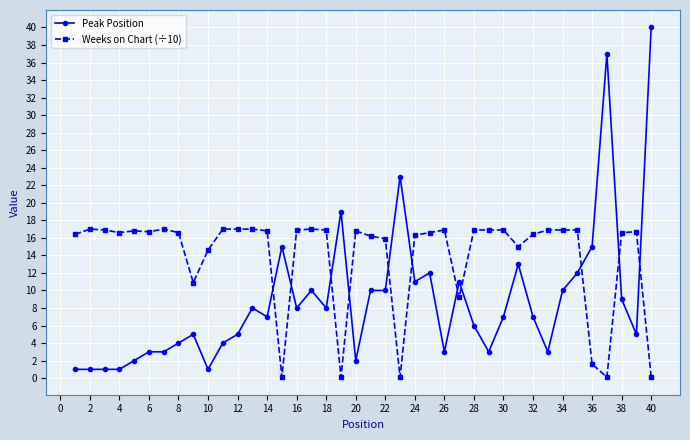

What is the difference between the second highest and second lowest values in the Peak Position series?

36.0